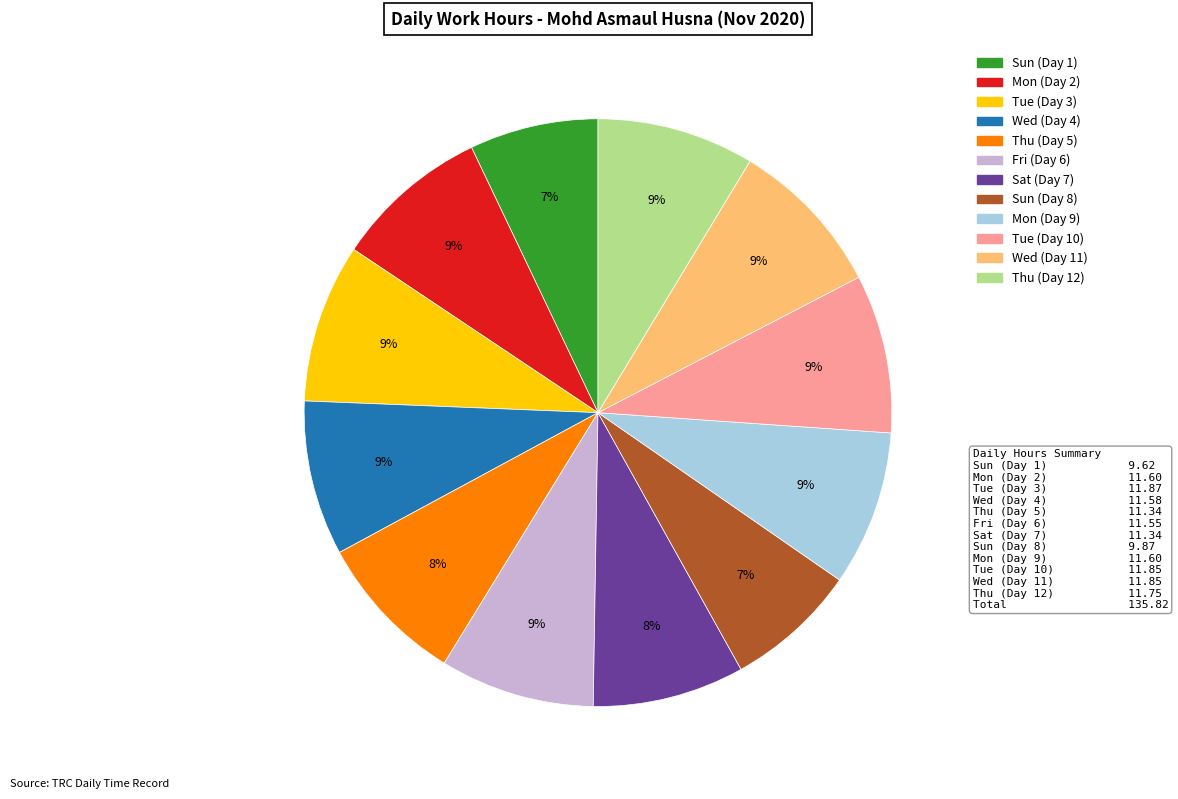

True or false: Fri (Day 6) accounts for 9% of the total.

True